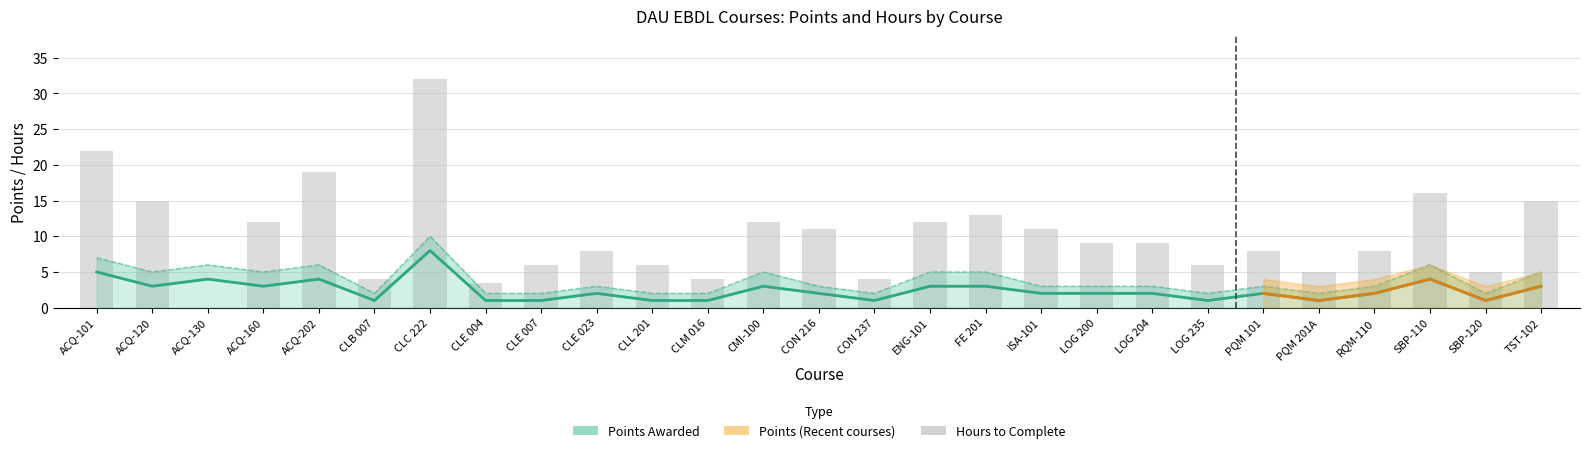

What is the difference between the Hours values at LOG 204 and CLL 201?

3.0